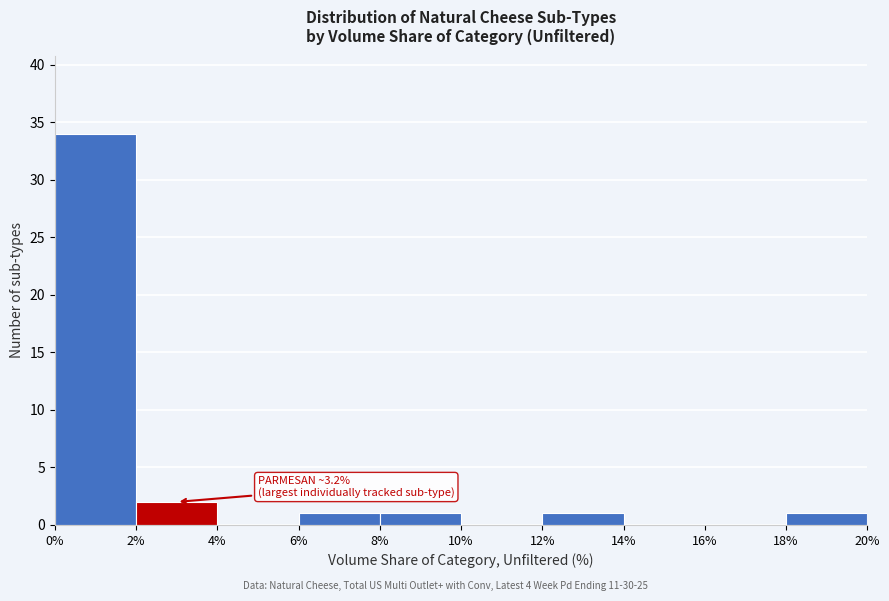

Over which range of the x-axis is the bar tallest?

0% to 2%